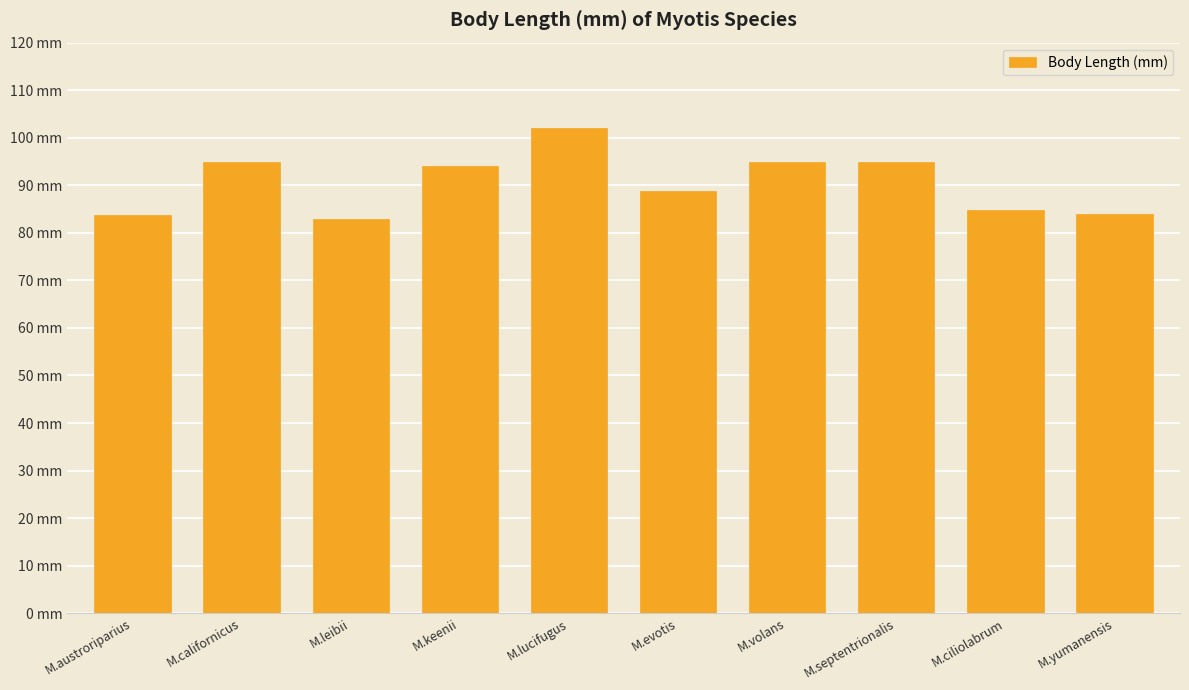

The chart shows a value of 19.5 at M.californicus. True or false?

False